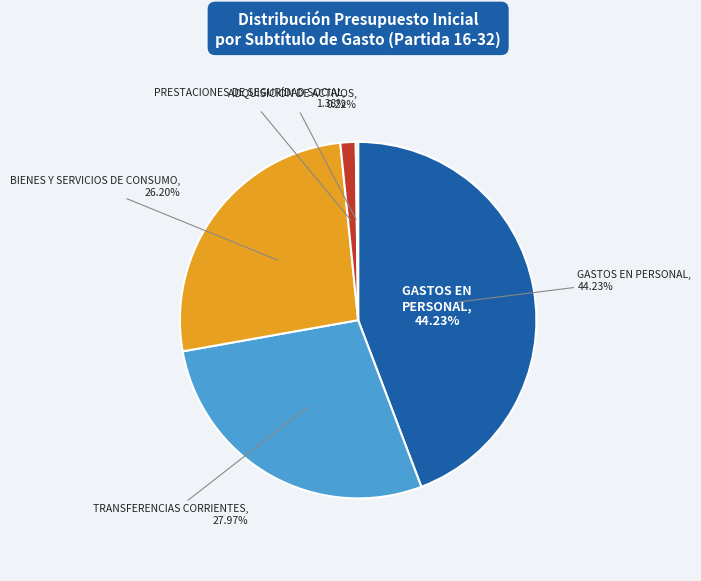

Does TRANSFERENCIAS CORRIENTES account for over 50% of the chart?

No